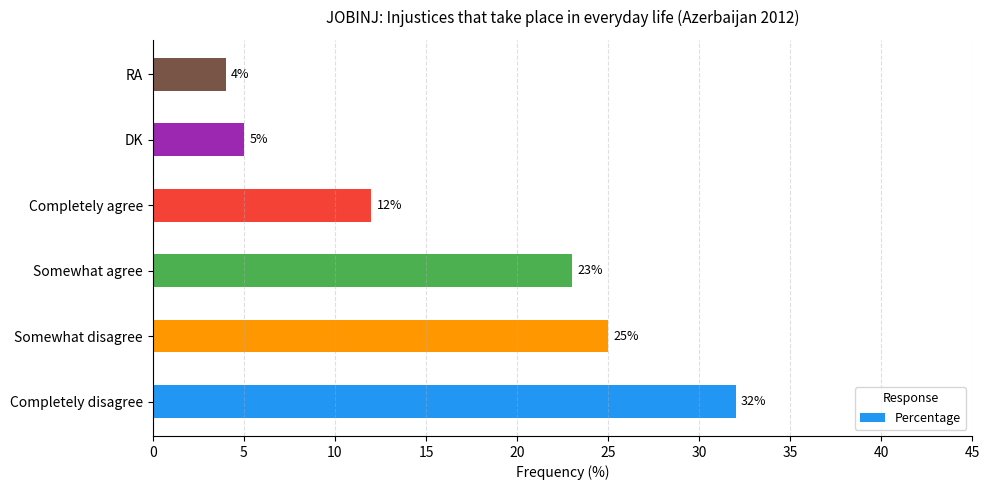

Which has a higher value, Somewhat disagree or Somewhat agree?

Somewhat disagree